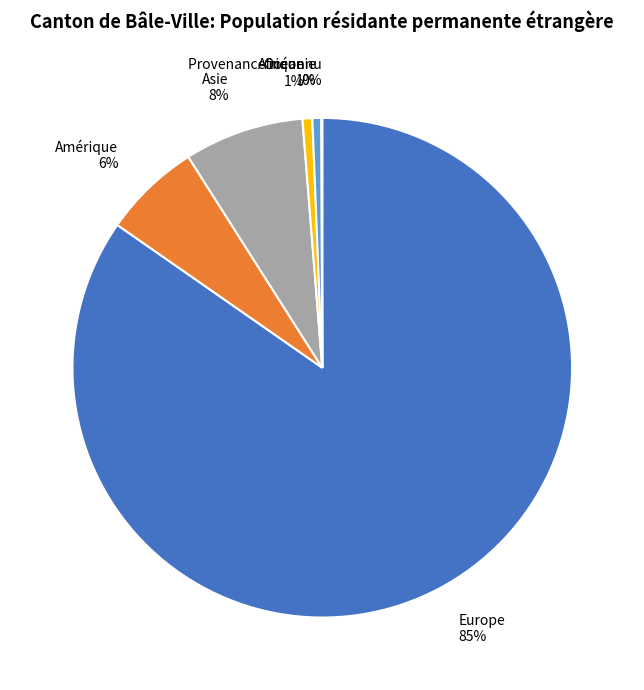

Which has a higher value, Europe or Amérique?

Europe